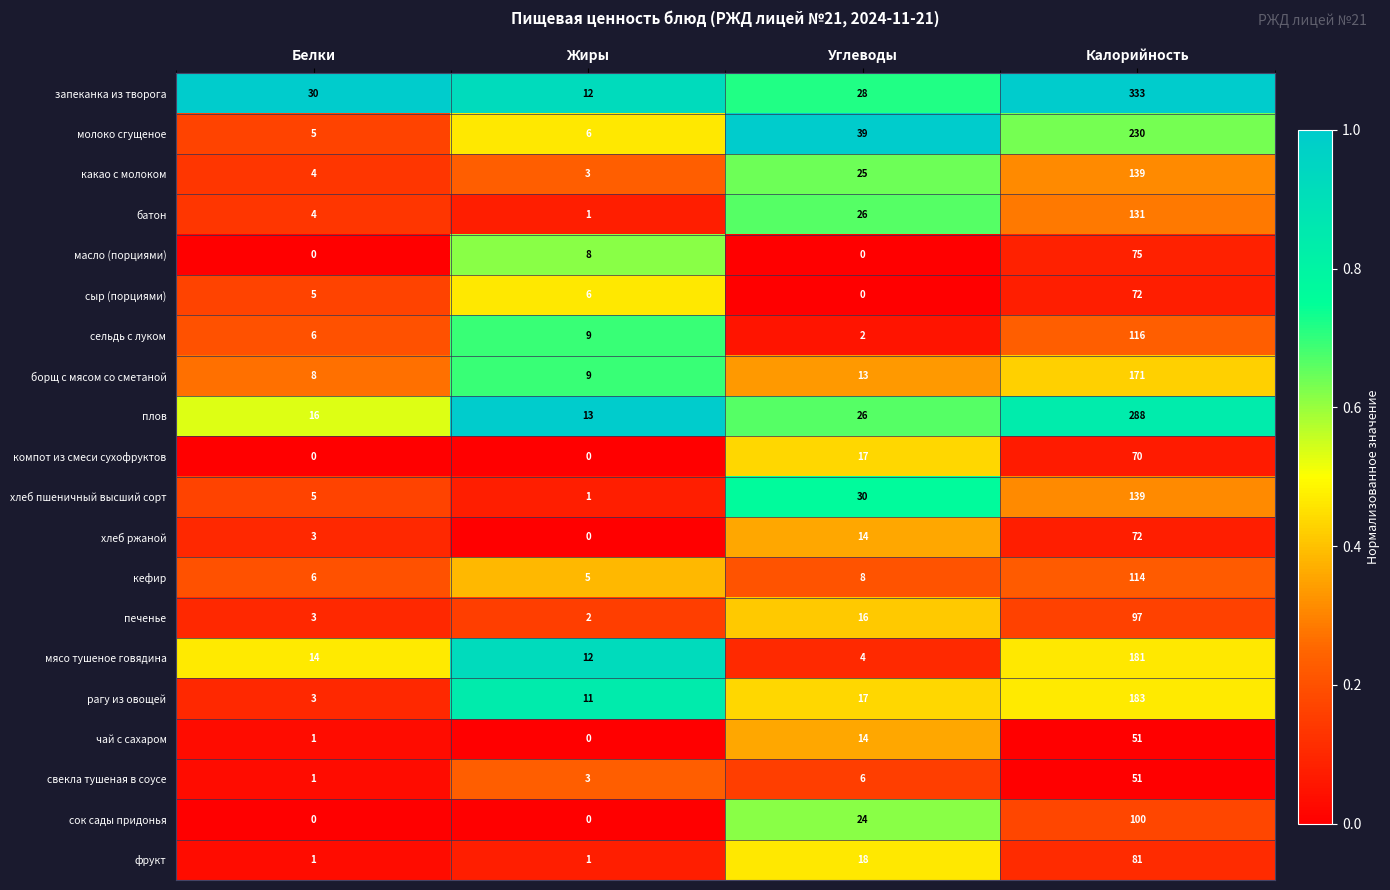

The value of какао с молоком at Белки is 4. True or false?

True